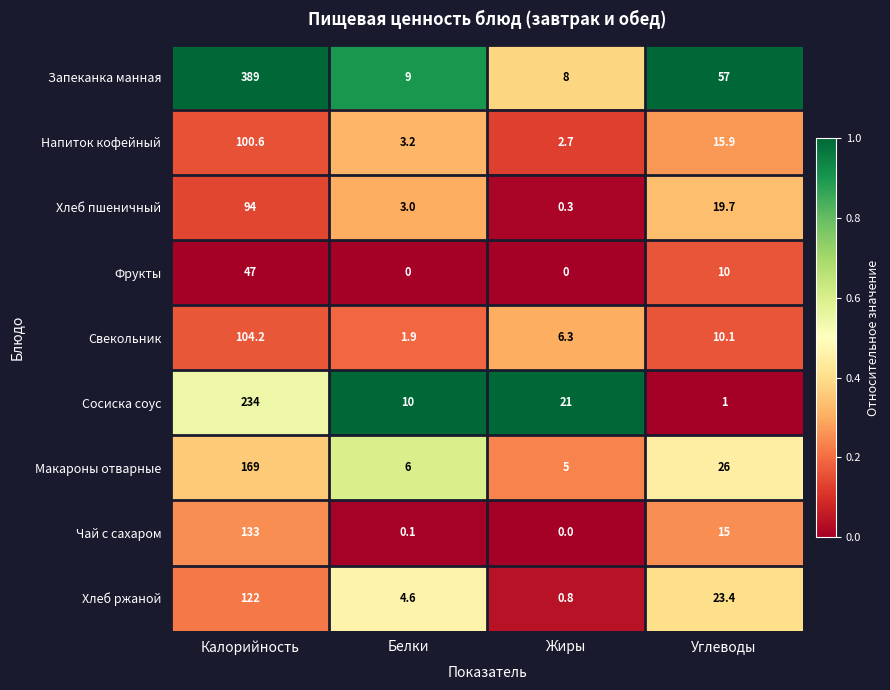

What is the spread (max minus min) of values at Калорийность?

342.0